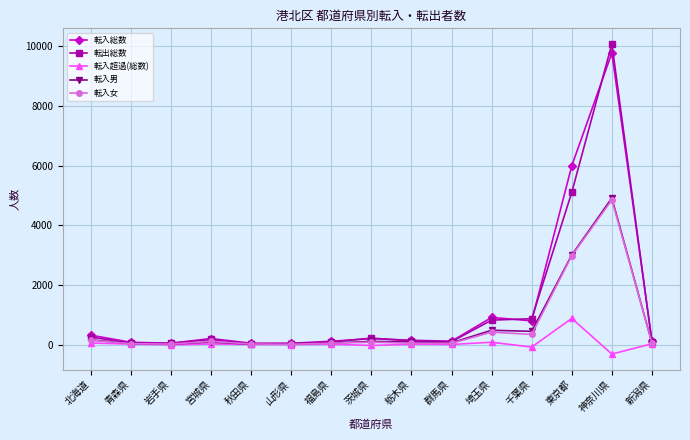

True or false: 転入女 has more than 1 interior local peaks.

True